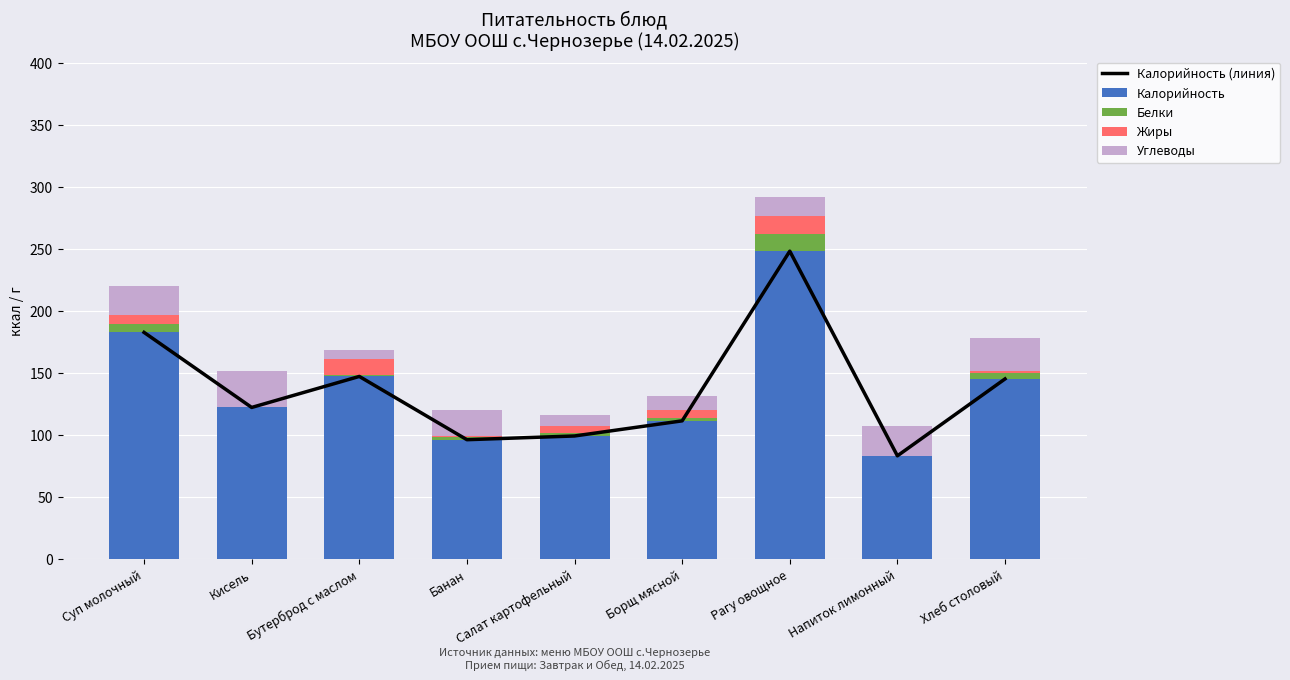

Rank the categories by Жиры value from lowest to highest.

Кисель, Напиток лимонный, Банан, Хлеб столовый, Салат картофельный, Суп молочный, Борщ мясной, Бутерброд с маслом, Рагу овощное